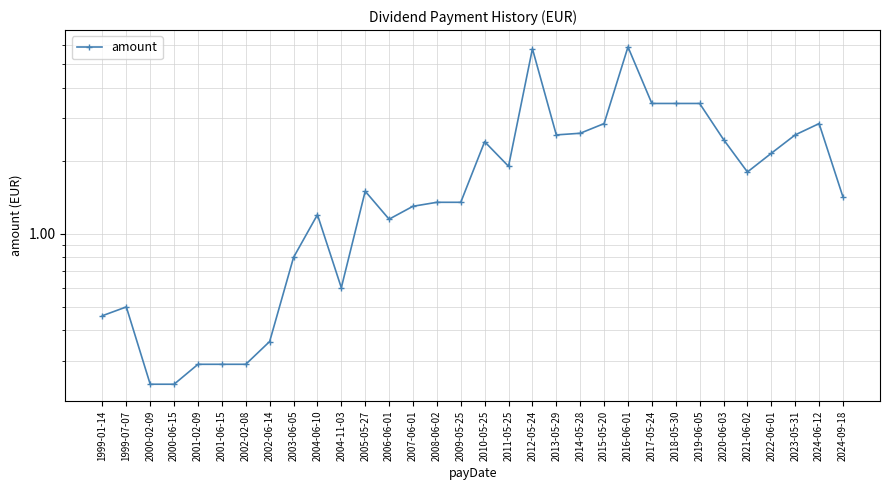

At which category does the data reach its first local valley?

2004-11-03